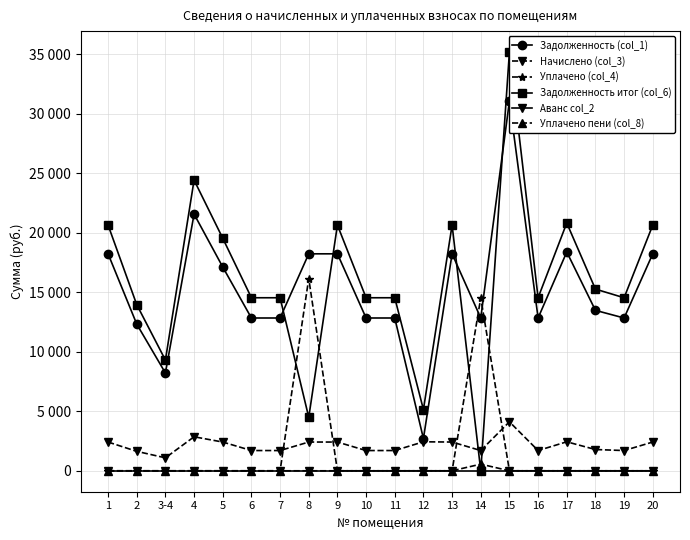

How many series are shown in this chart?

6